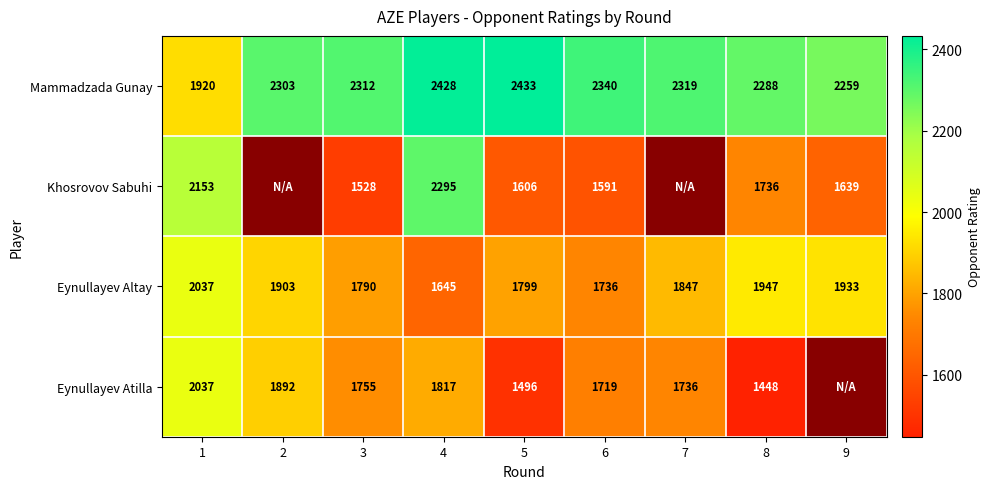

What is the difference between the Eynullayev Altay values at 6 and 2?

167